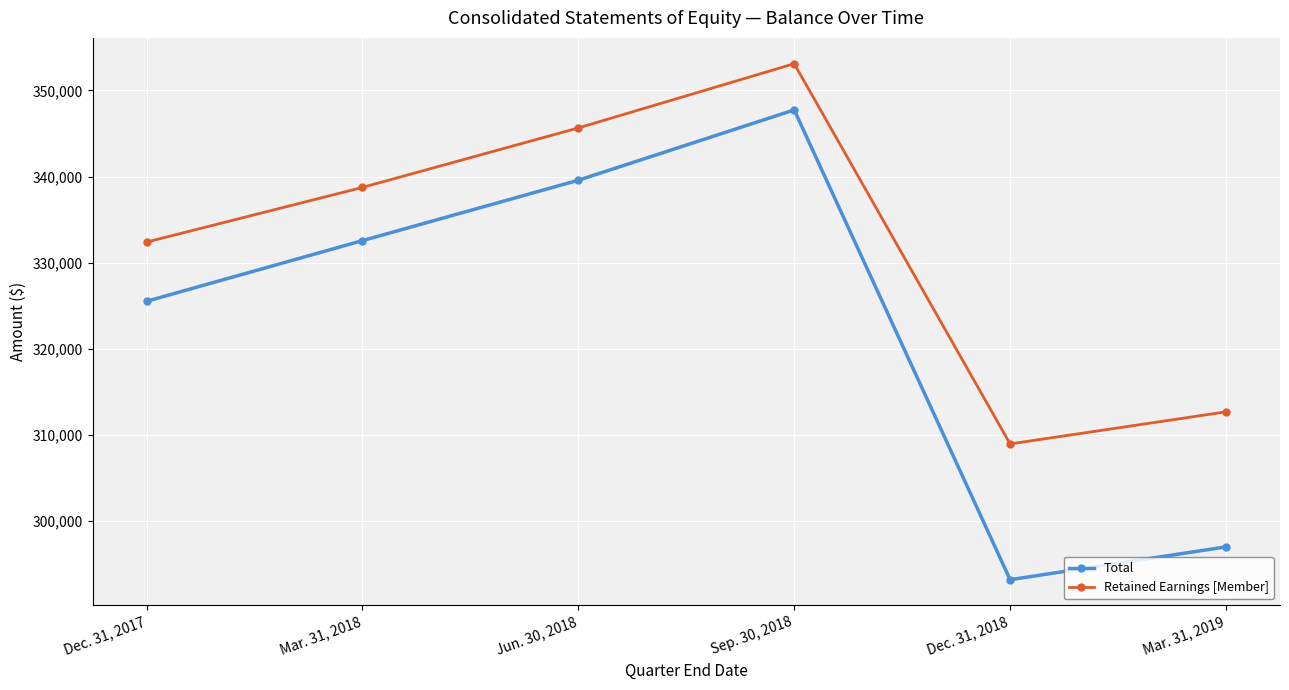

List the series in order of their overall mean, lowest first.

Total, Retained Earnings [Member]